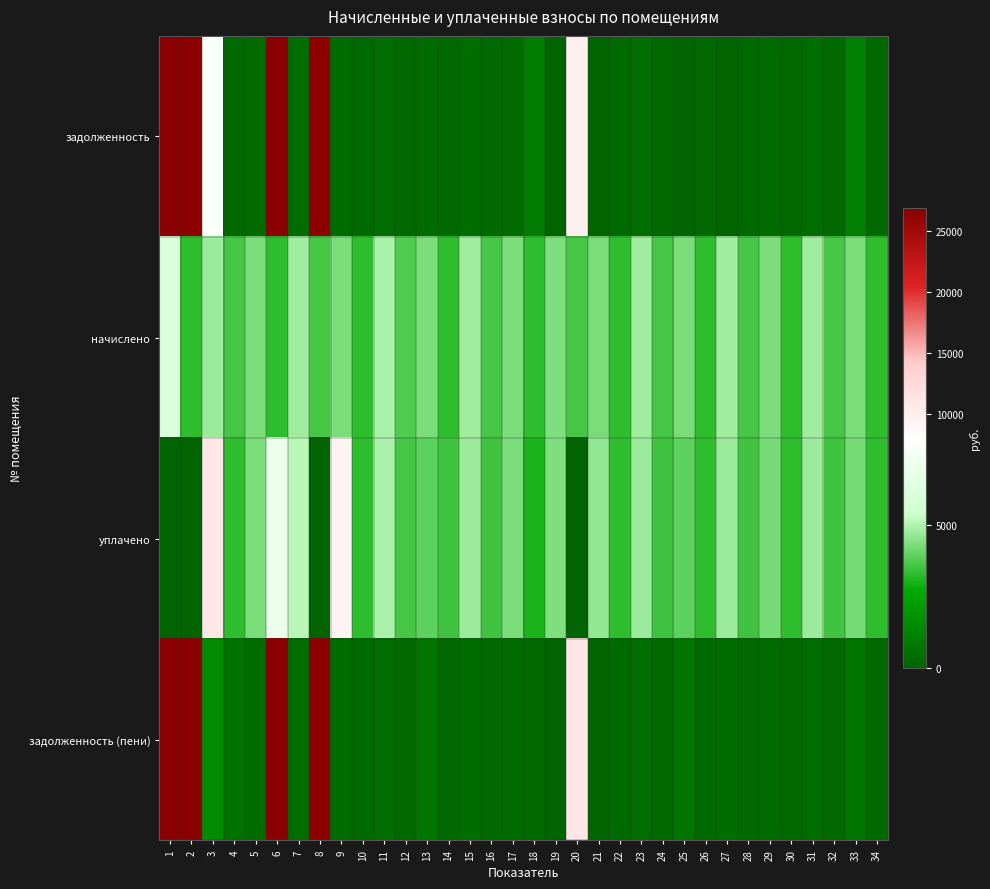

What is the greatest value displayed?

78090.1